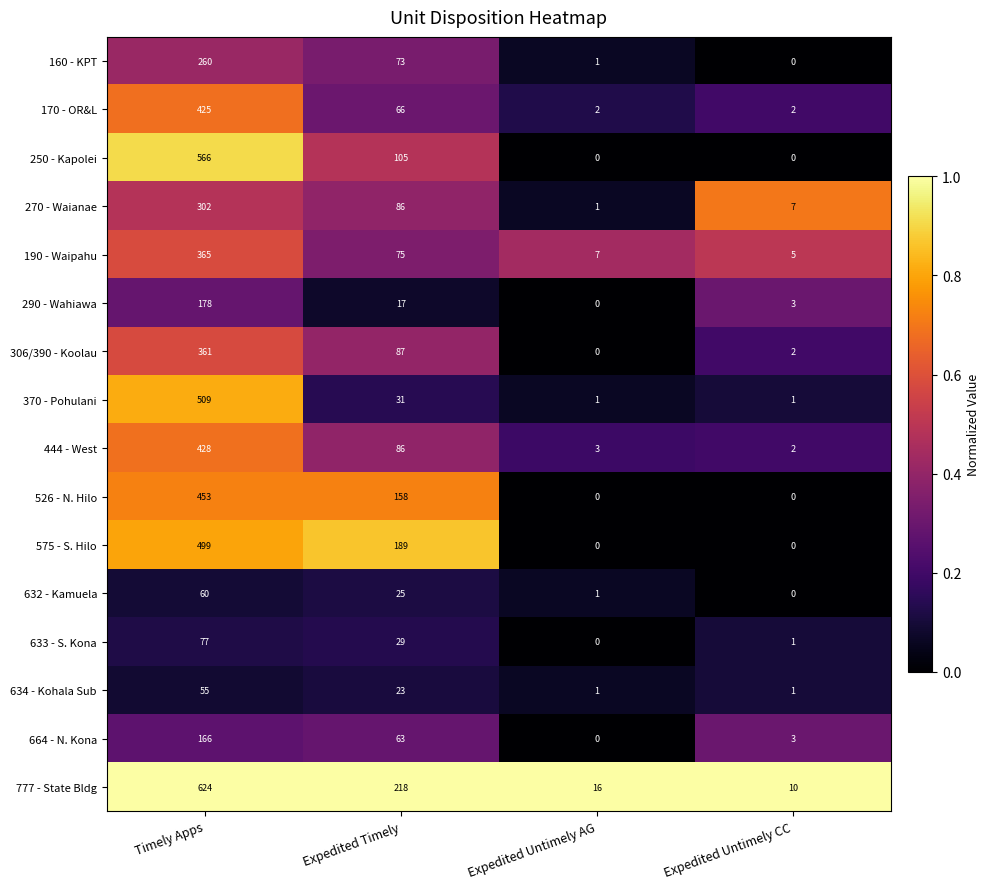

At Timely Apps, list the series in order from smallest to largest.

634 - Kohala Sub, 632 - Kamuela, 633 - S. Kona, 664 - N. Kona, 290 - Wahiawa, 160 - KPT, 270 - Waianae, 306/390 - Koolau, 190 - Waipahu, 170 - OR&L, 444 - West, 526 - N. Hilo, 575 - S. Hilo, 370 - Pohulani, 250 - Kapolei, 777 - State Bldg